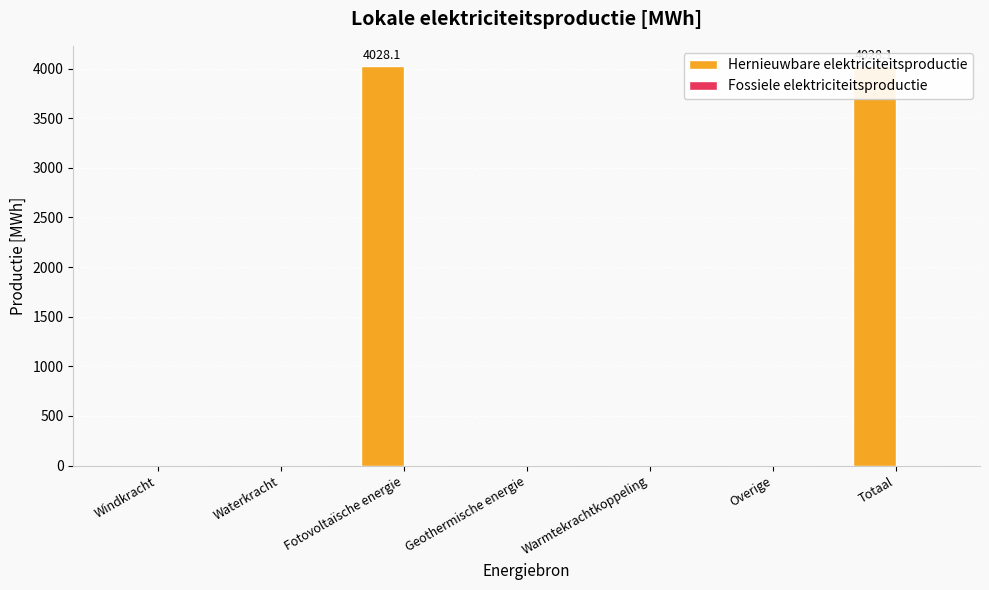

Where is Fossiele elektriciteitsproductie nearest to the value 0?

Windkracht